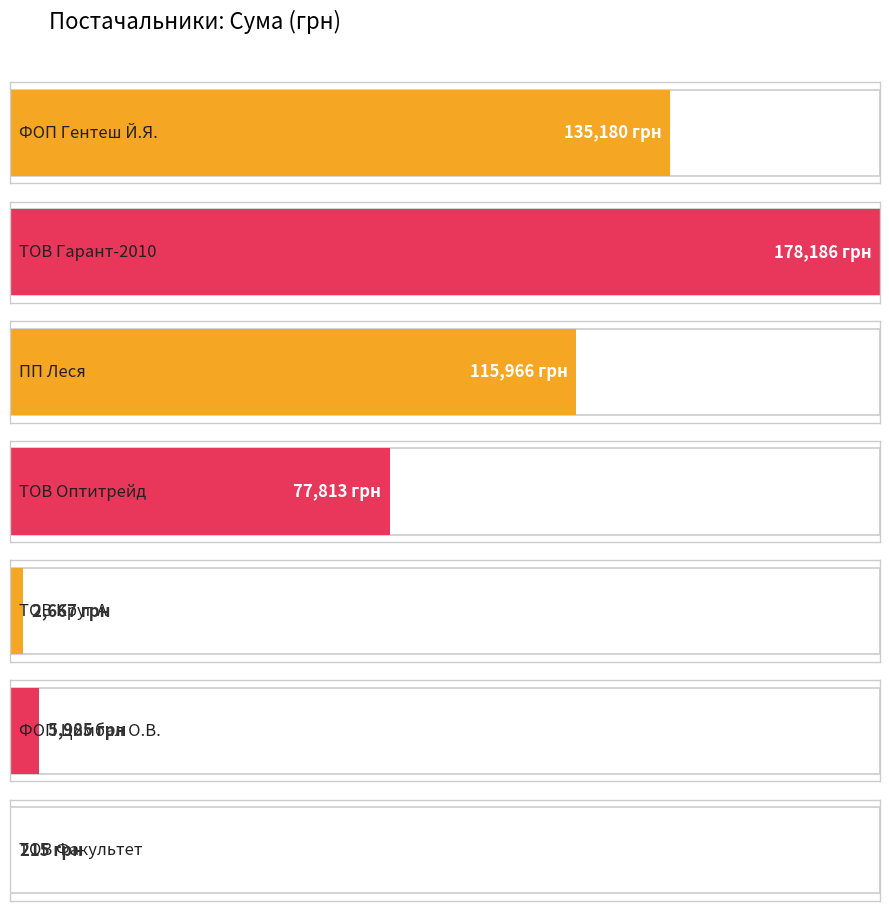

What is the maximum value shown in the chart?

178186.3